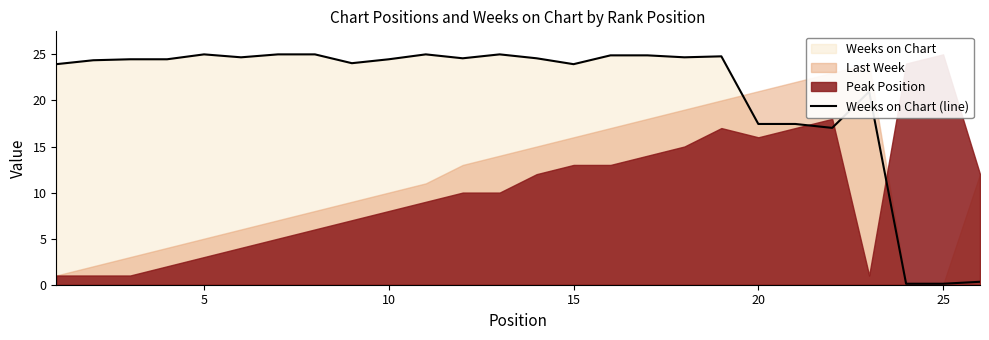

What is the highest value of the Weeks on Chart (line) series?

25.0